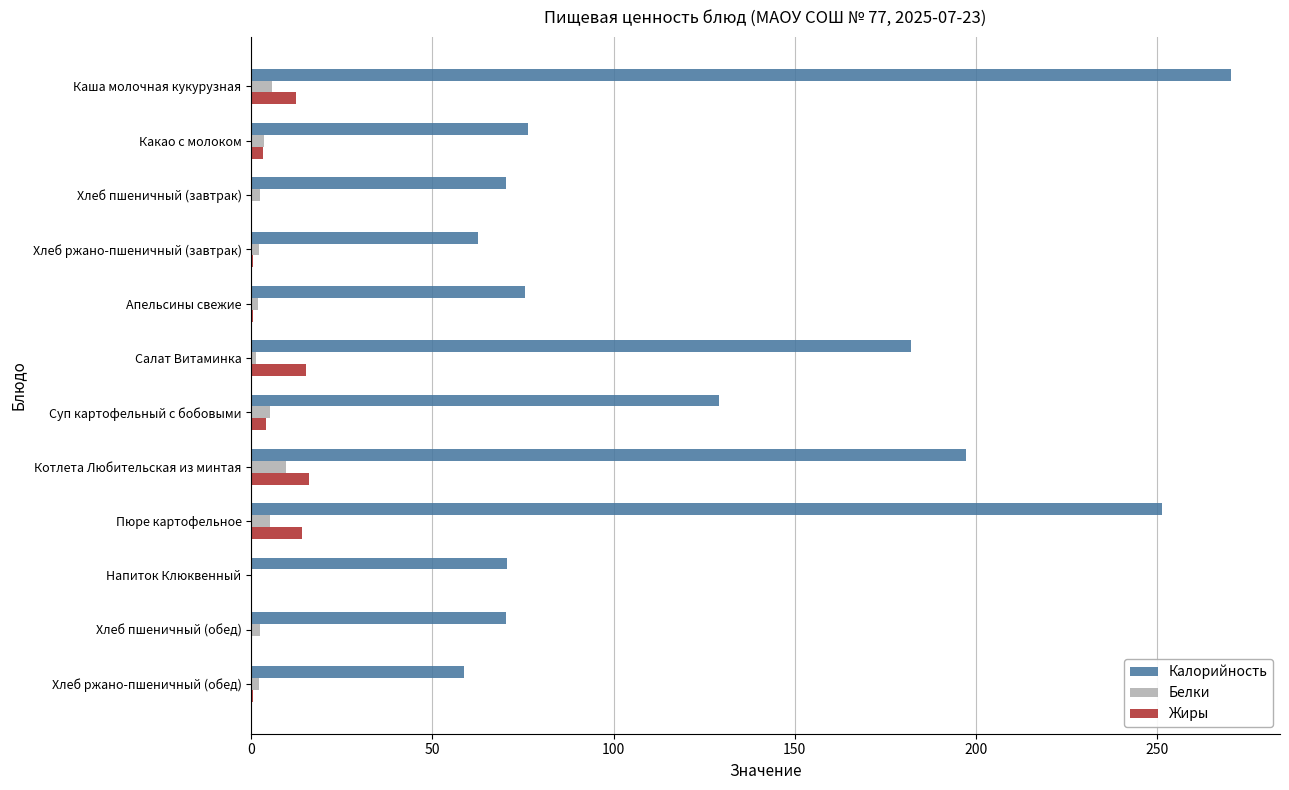

Is the value of Калорийность at Хлеб пшеничный (завтрак) greater than the value of Жиры at Салат Витаминка?

Yes